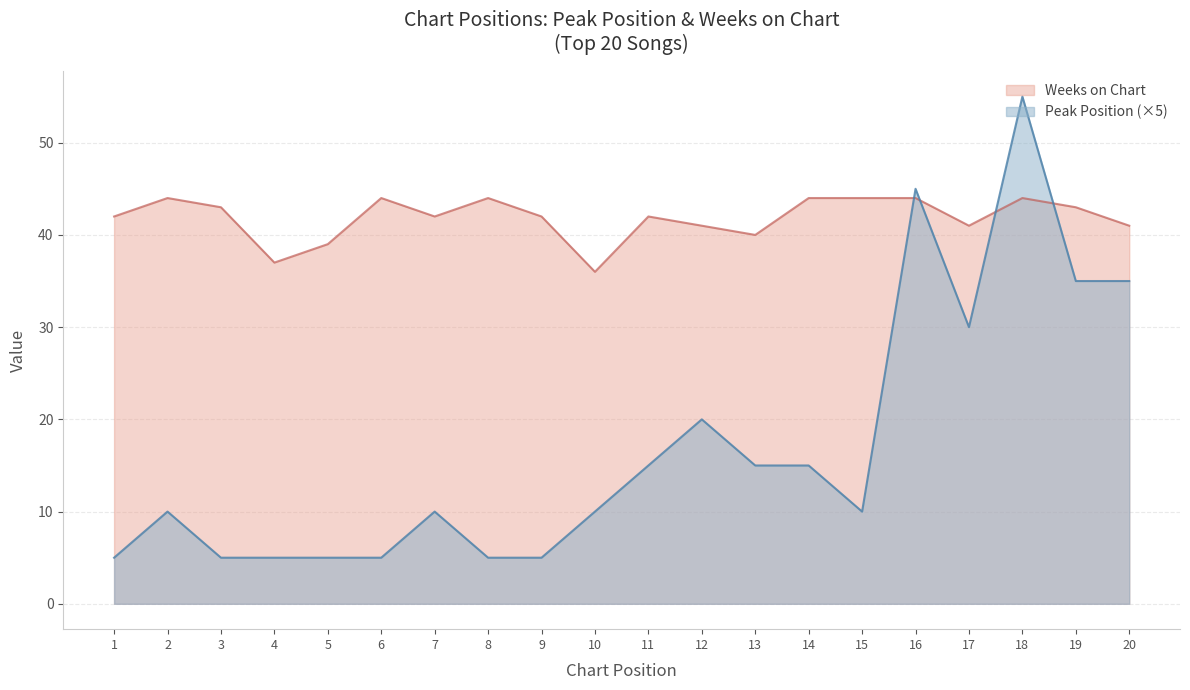

How many values in the Weeks on Chart series are below 42?

7